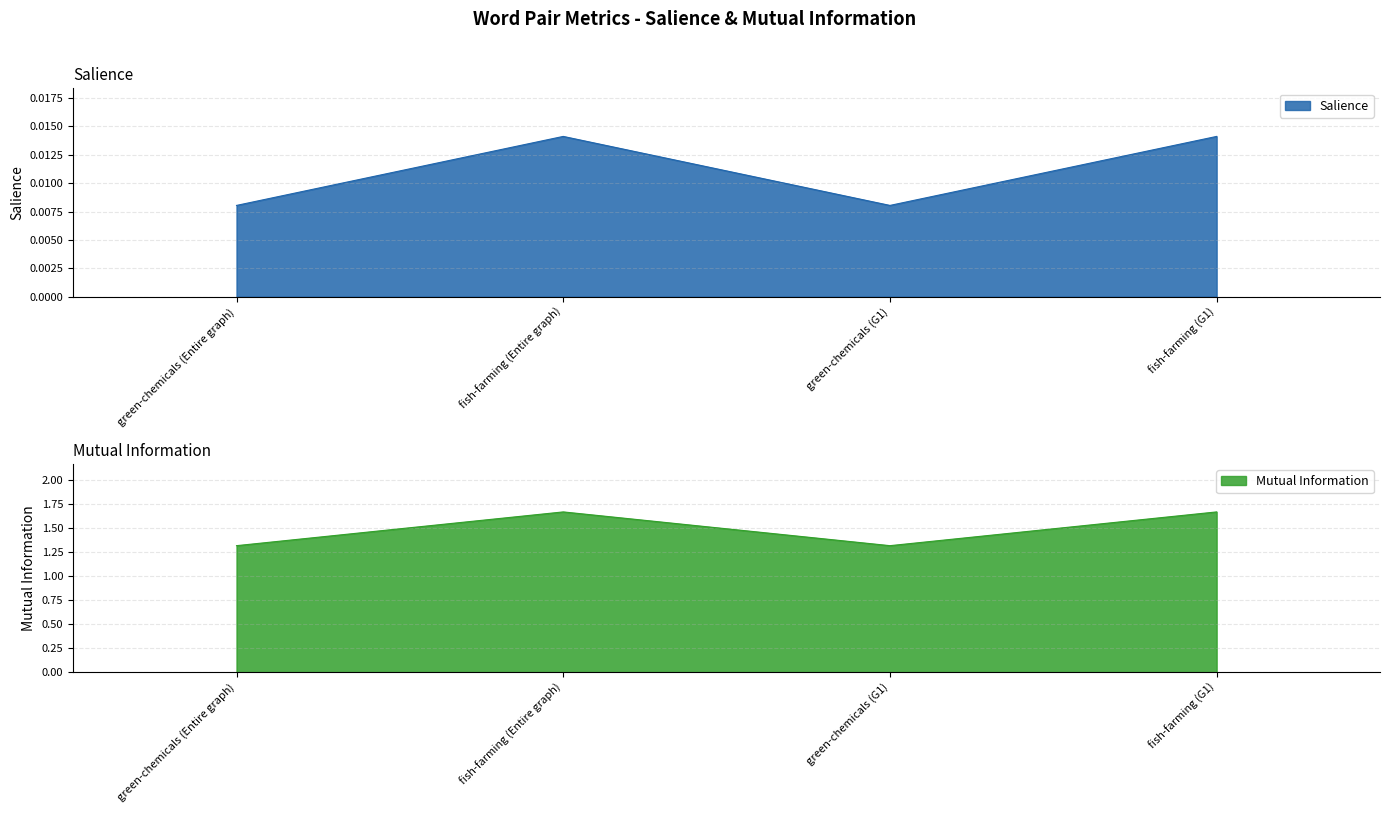

What is the label of the 2nd point from the right?

green-chemicals (G1)